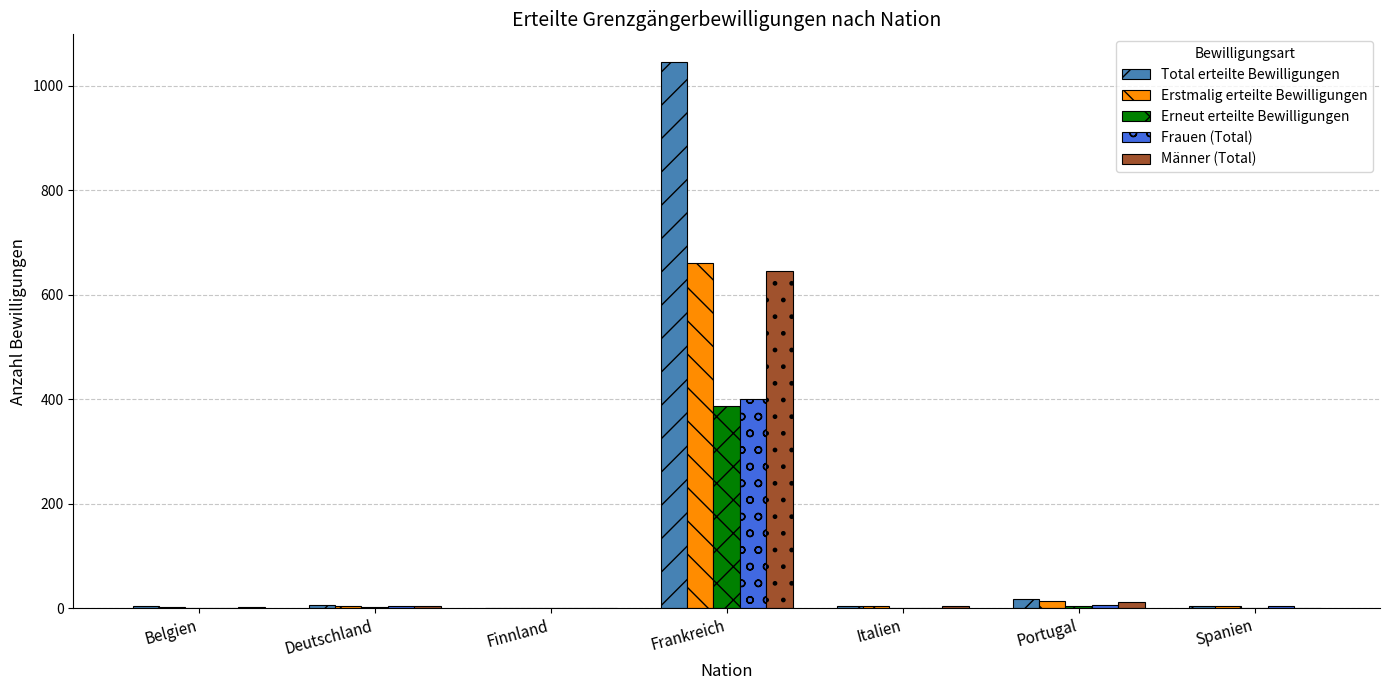

At which category is the sum across all series the highest?

Frankreich